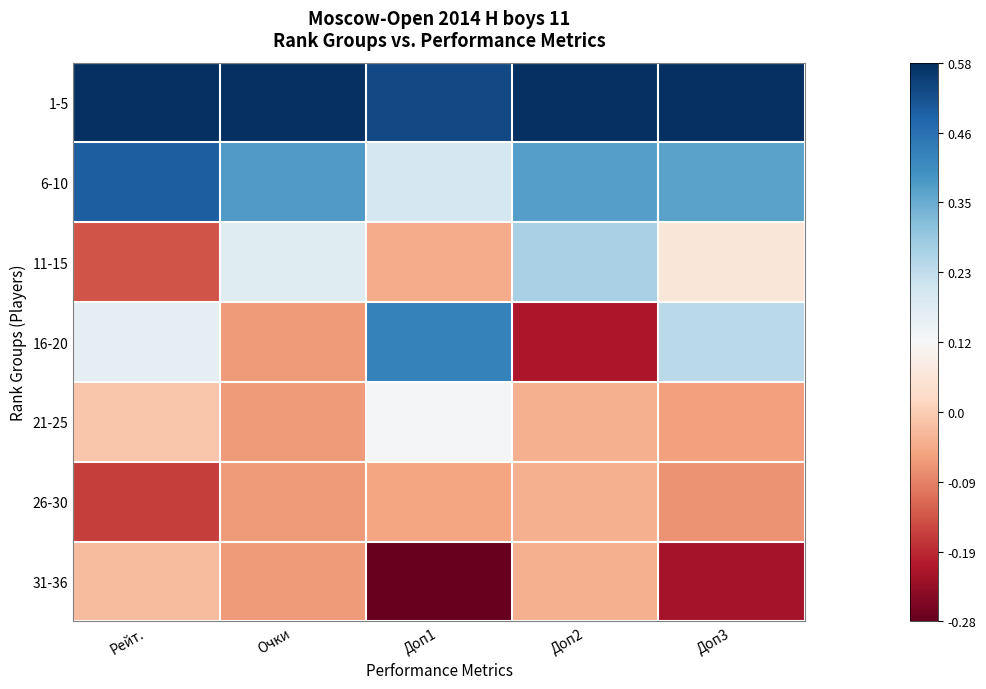

At Доп3, list the series in order from smallest to largest.

31-36, 26-30, 21-25, 11-15, 16-20, 6-10, 1-5